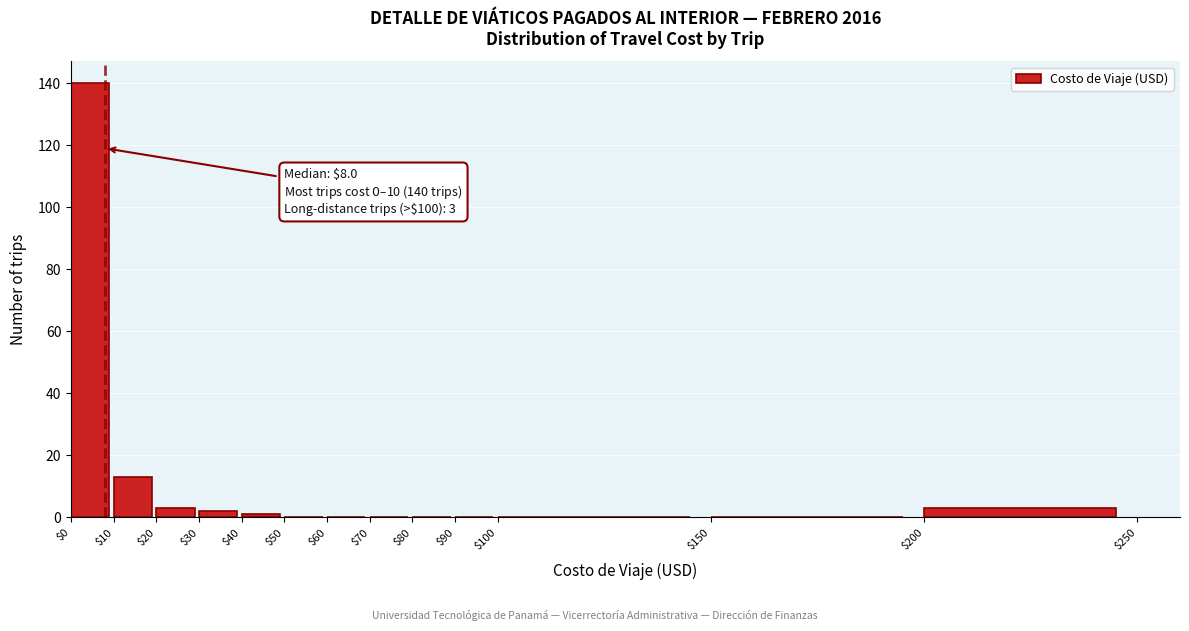

Which range on the x-axis has the tallest bar?

$0 to $10